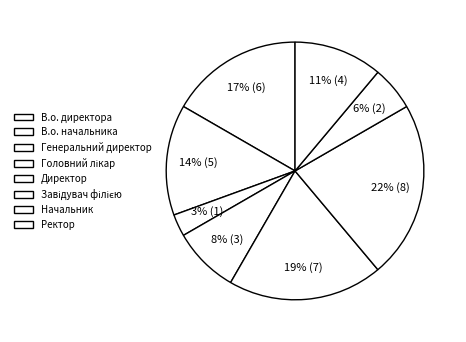

Which slice is the smallest?

Генеральний директор